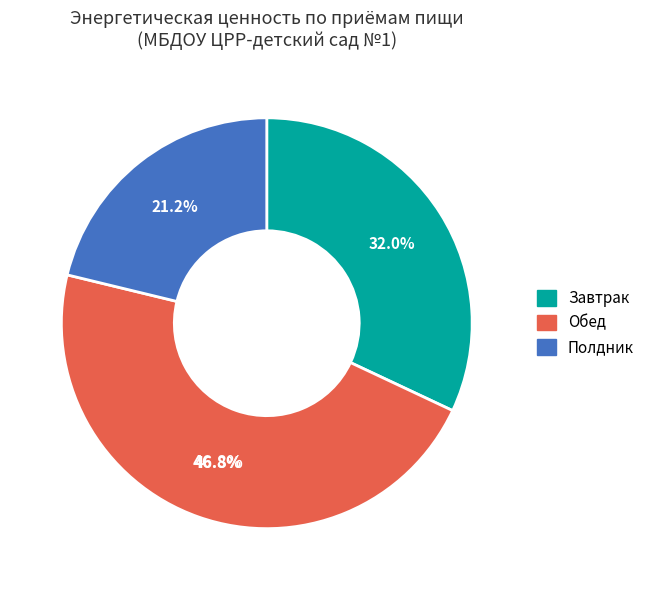

Is there a majority slice in this chart?

No